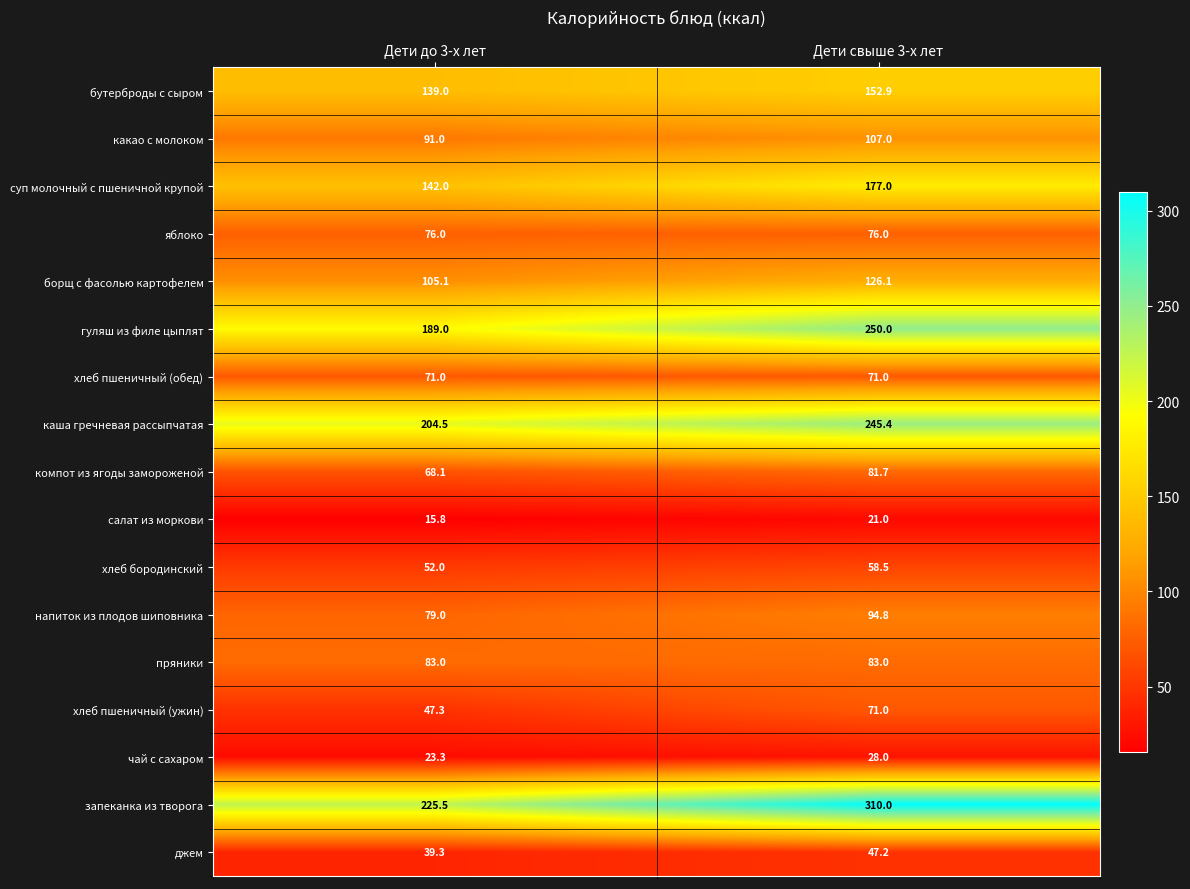

Count the number of data series in this chart.

17